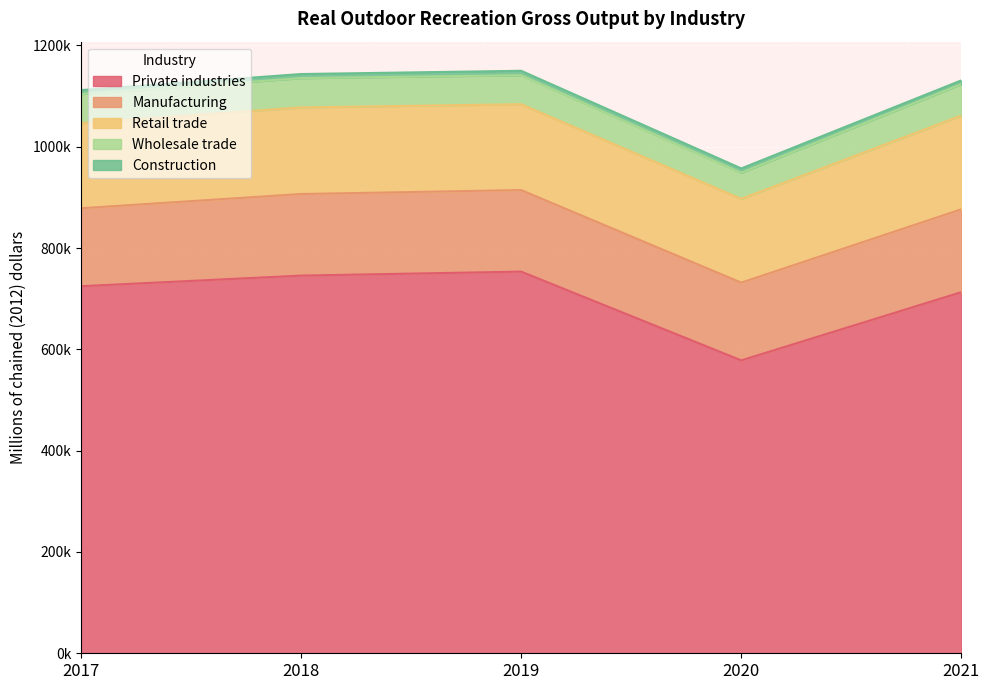

Reading left to right, transcribe all the data shown in this chart.

Private industries: 2017=724672	2018=745637	2019=753523	2020=578264	2021=712995
Manufacturing: 2017=153908	2018=161058	2019=160997	2020=153462	2021=163559
Retail trade: 2017=168194	2018=170929	2019=169522	2020=165379	2021=185075
Wholesale trade: 2017=57207	2018=57833	2019=57166	2020=51593	2021=61981
Construction: 2017=7860	2018=8159	2019=8783	2020=8525	2021=7500